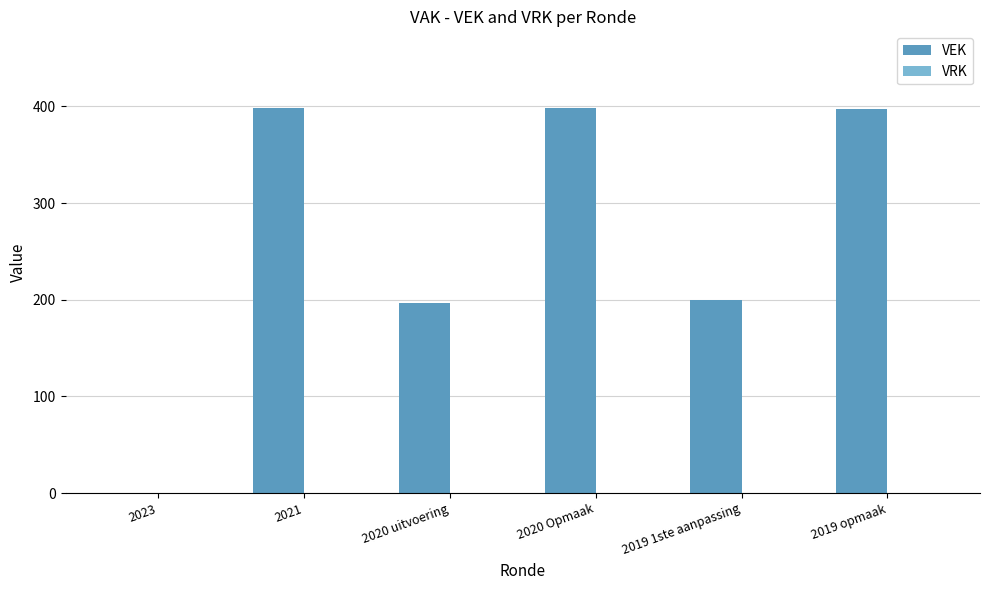

Are the bars horizontal?

No